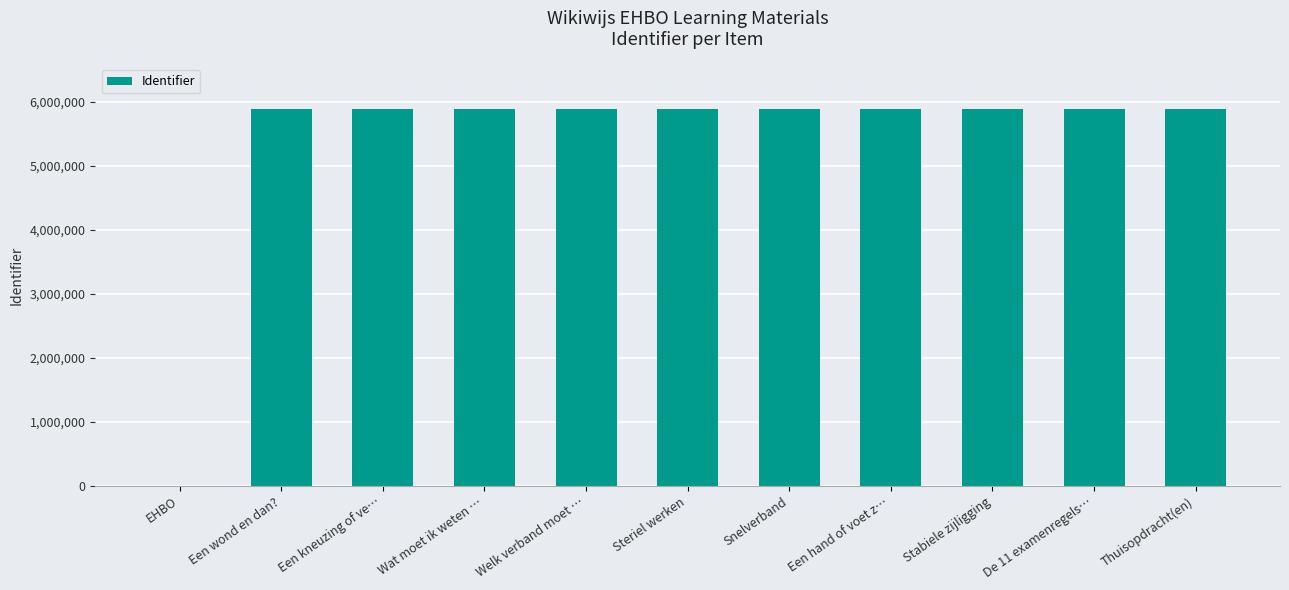

Between EHBO and Welk verband moet …, which is larger?

Welk verband moet …